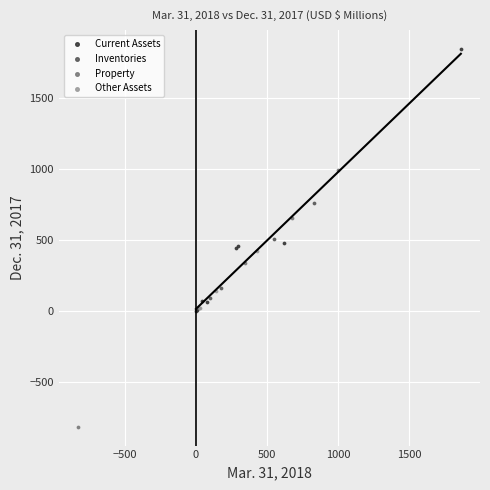

Which series contains the highest Y value?

Current Assets